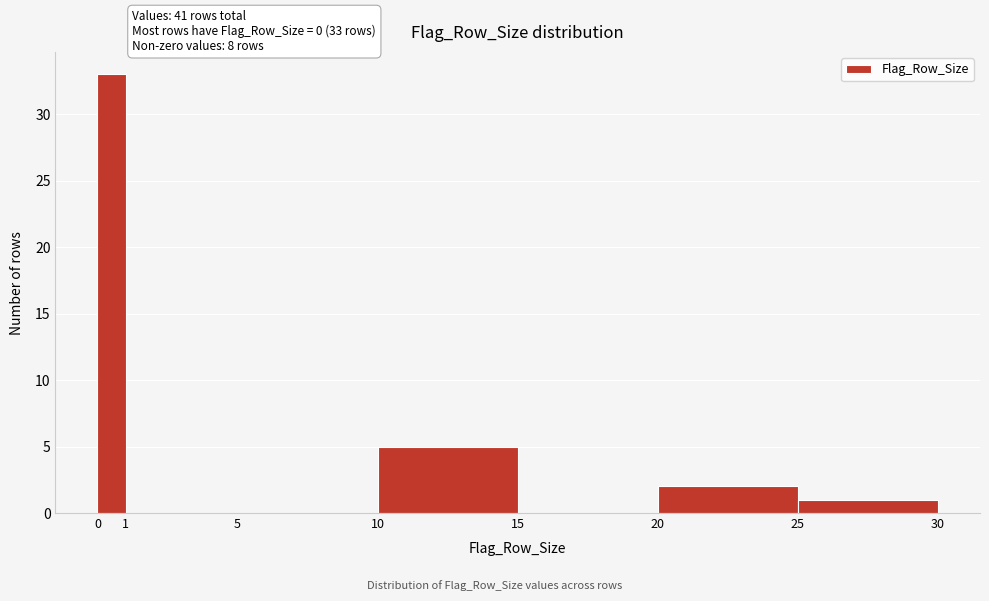

Which range on the x-axis has the tallest bar?

0 to 1